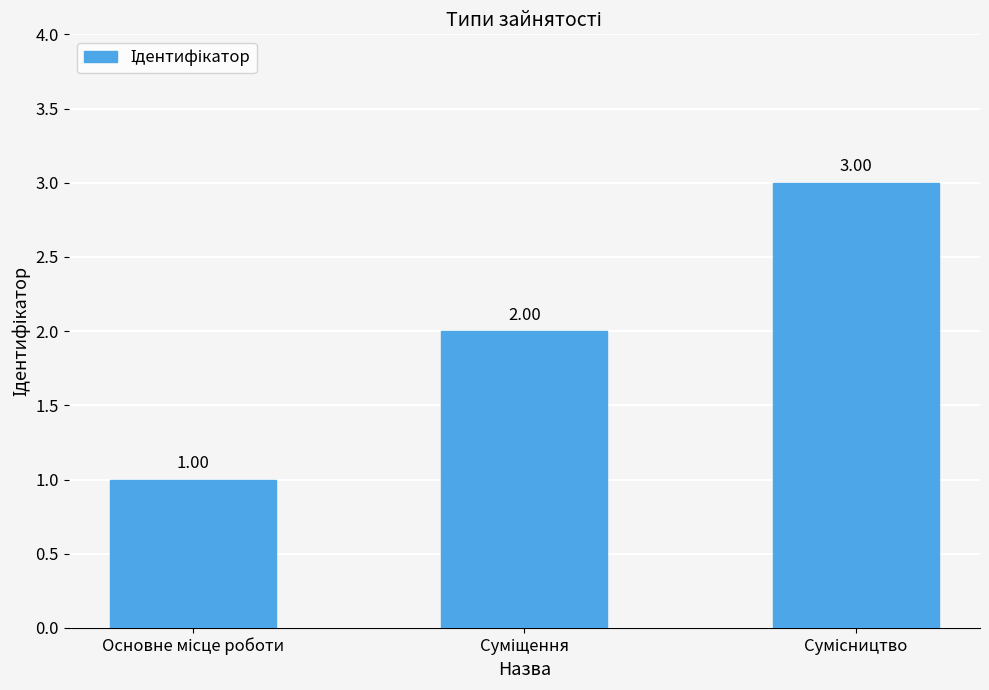

How many bars are there in total?

3